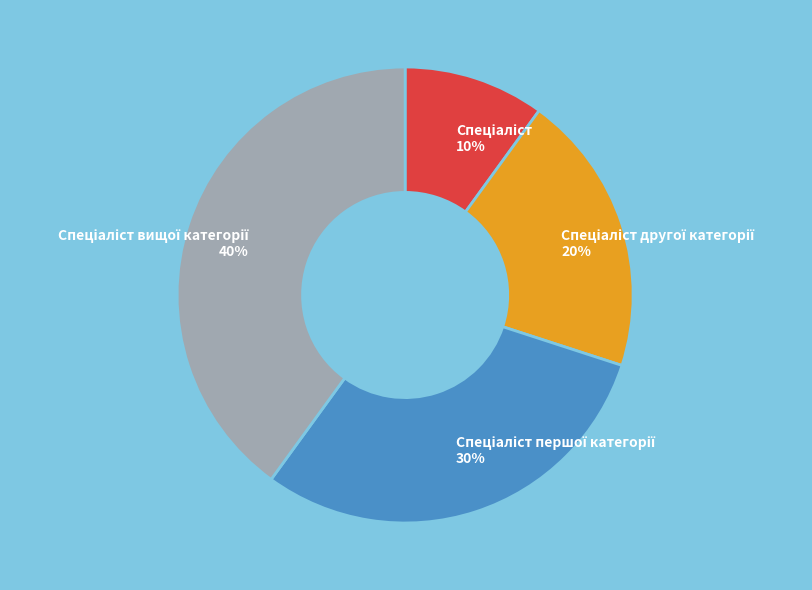

To the nearest percent, what is the difference between the largest and smallest slice percentages?

30%